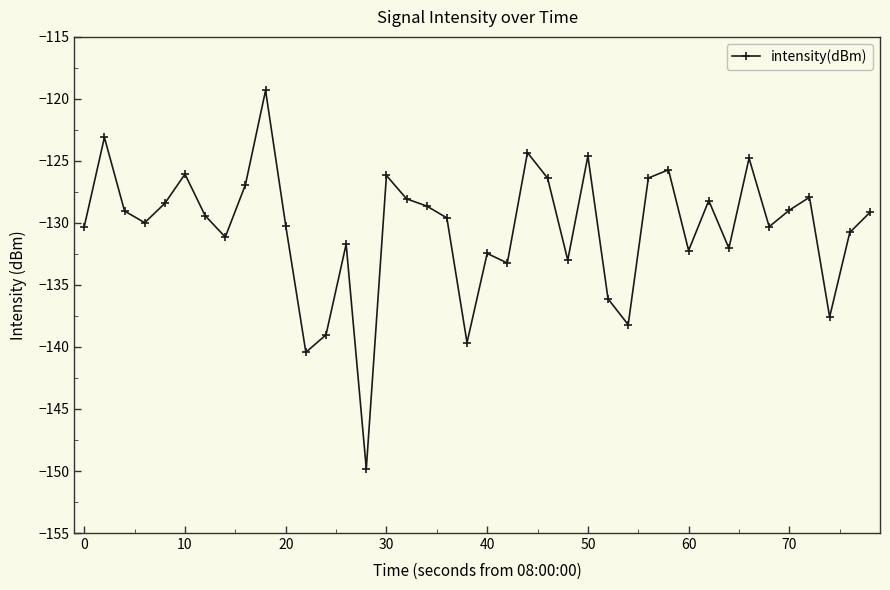

How many lines are shown in the chart?

1